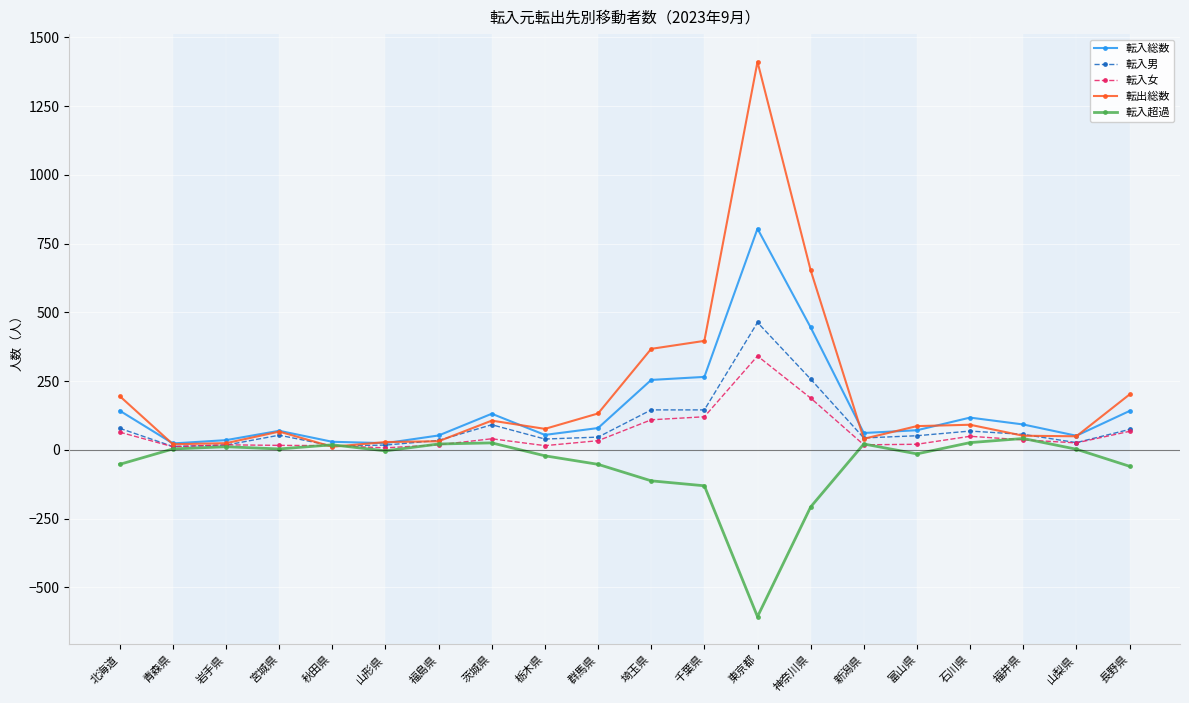

Count the number of categories in the chart.

20